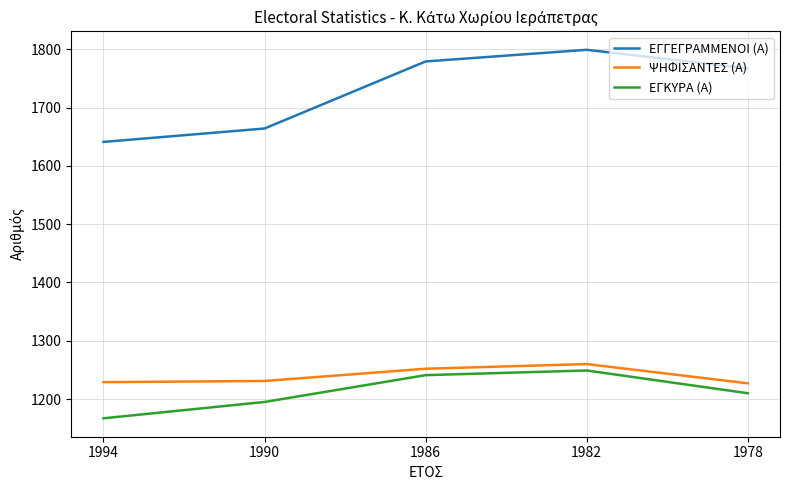

What is the difference between the ΕΓΓΕΓΡΑΜΜΕΝΟΙ (Α) values at 1994 and 1978?

126